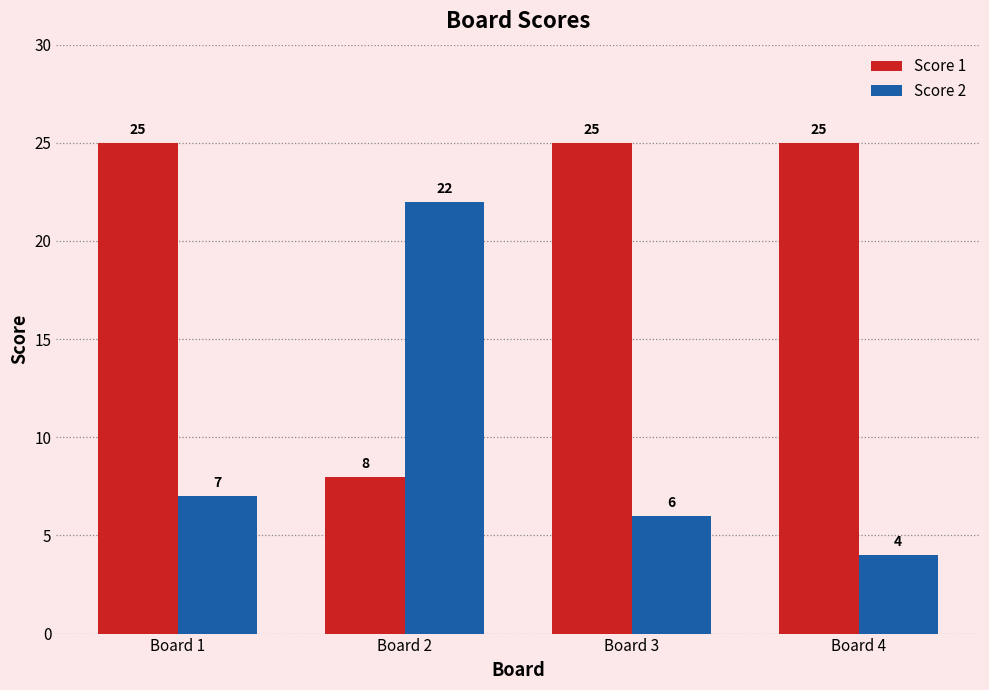

List the series in order of their overall mean, highest first.

Score 1, Score 2